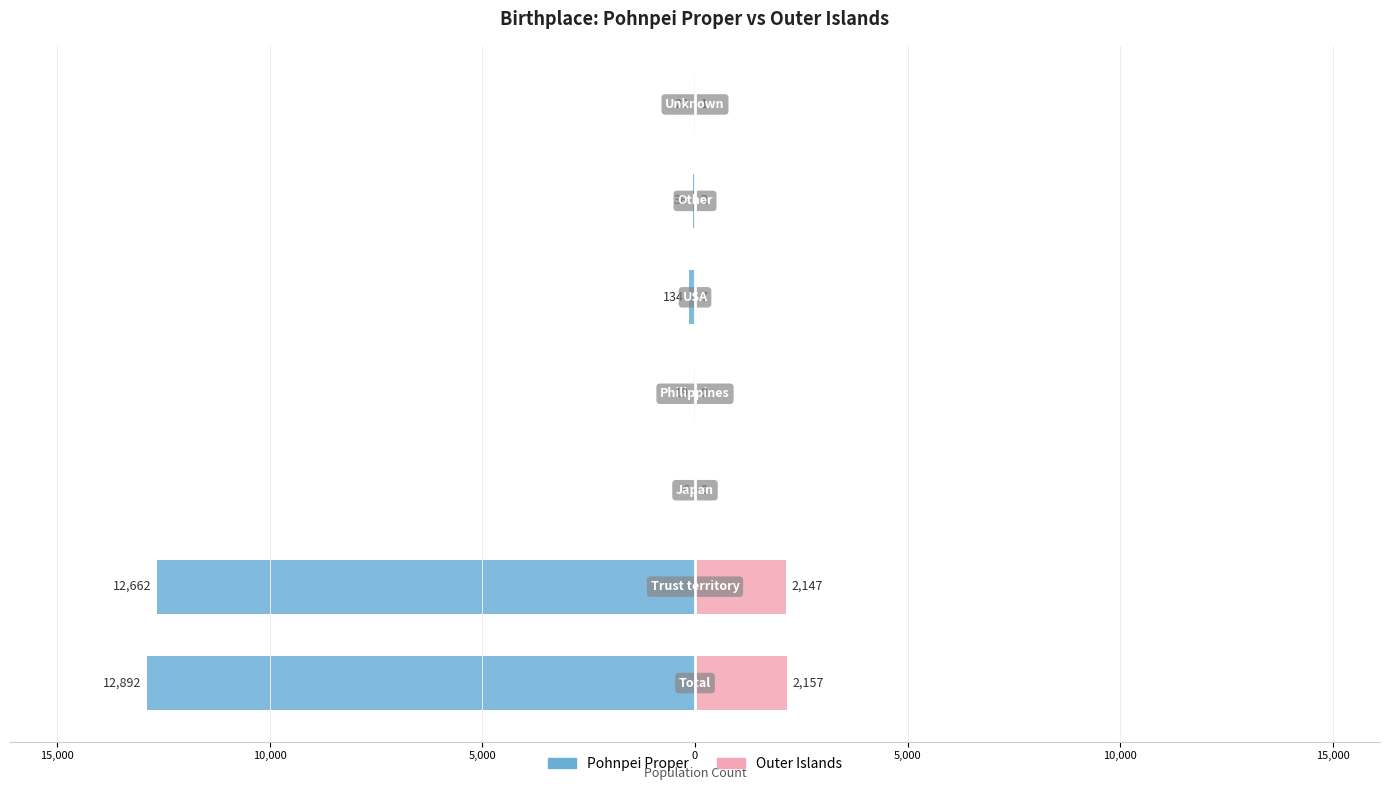

How many values in Outer Islands are above zero?

5